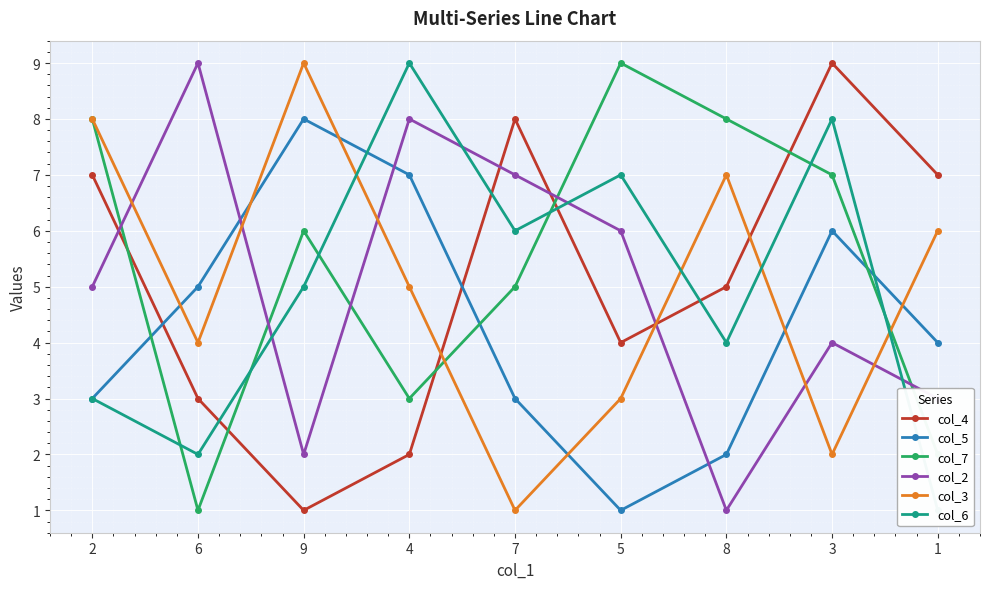

Reading left to right, what are all the values shown in this chart?

col_4: 2=7	6=3	9=1	4=2	7=8	5=4	8=5	3=9	1=7
col_5: 2=3	6=5	9=8	4=7	7=3	5=1	8=2	3=6	1=4
col_7: 2=8	6=1	9=6	4=3	7=5	5=9	8=8	3=7	1=2
col_2: 2=5	6=9	9=2	4=8	7=7	5=6	8=1	3=4	1=3
col_3: 2=8	6=4	9=9	4=5	7=1	5=3	8=7	3=2	1=6
col_6: 2=3	6=2	9=5	4=9	7=6	5=7	8=4	3=8	1=1